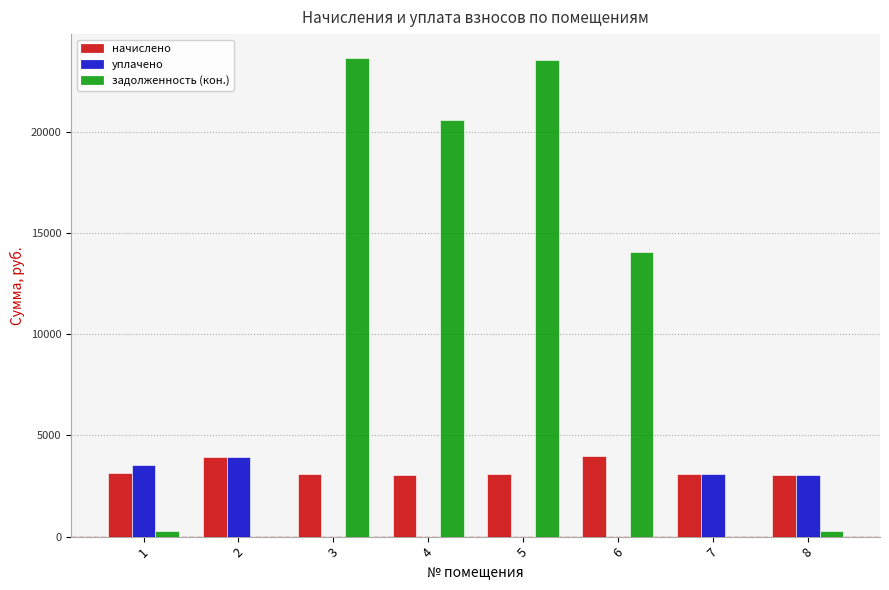

What is the greatest value displayed?

23632.2